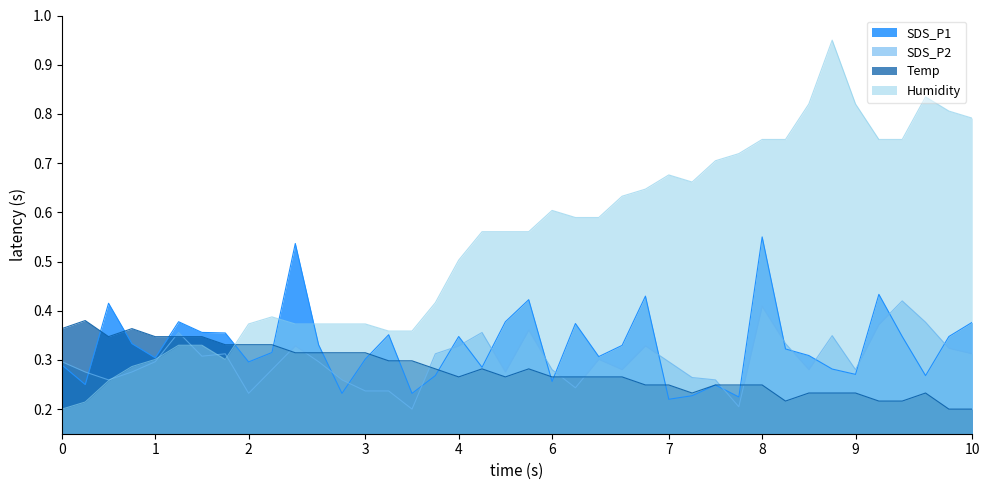

Which series has the largest range (max minus min)?

Humidity